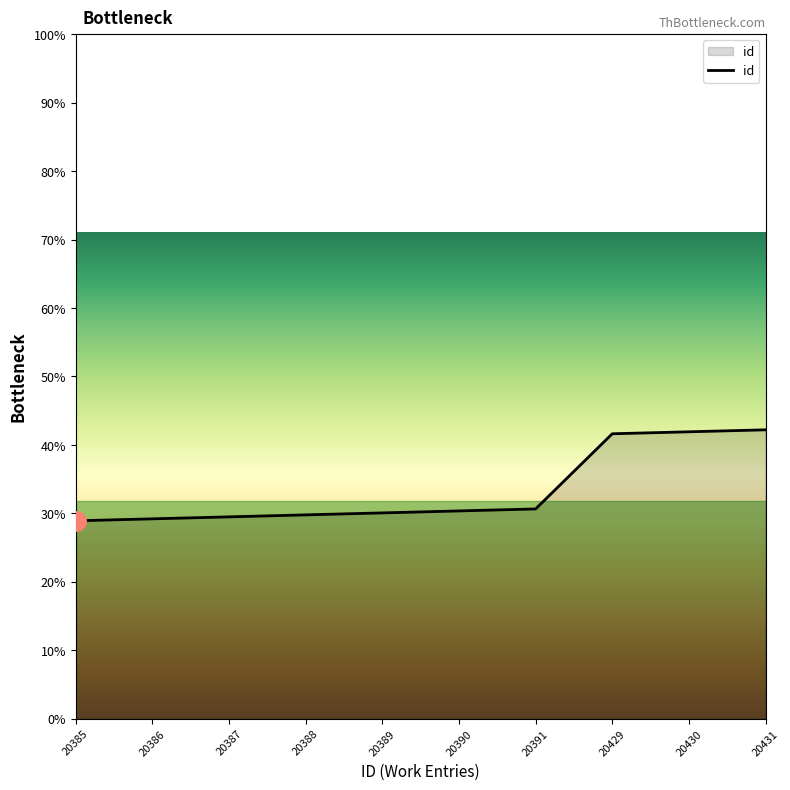

Does the chart display data point markers on the line(s)?

No